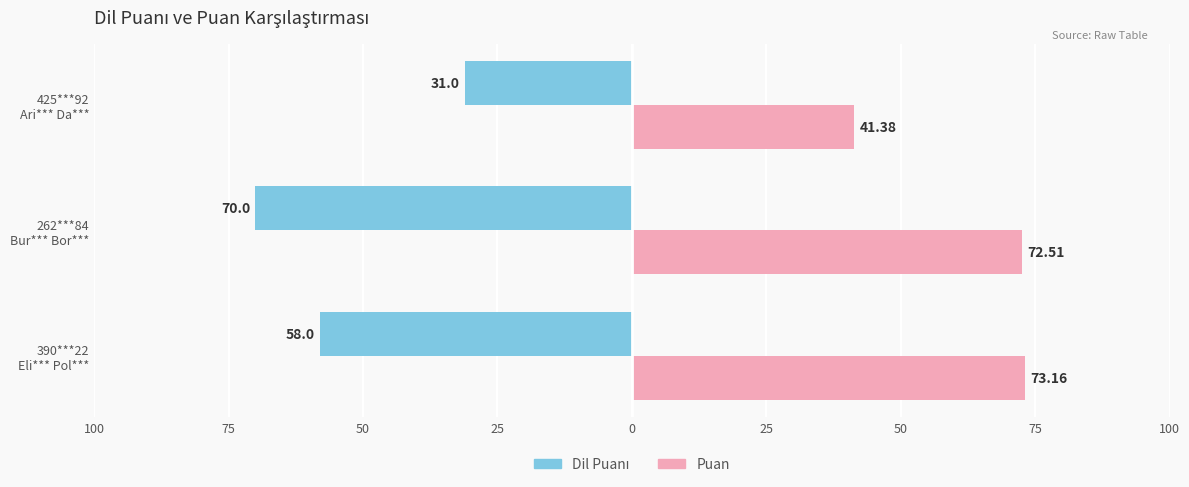

Reading right to left, transcribe all the data shown in this chart.

Dil Puanı: -31.0	-70.0	-58.0
Puan: 41.4	72.5	73.2